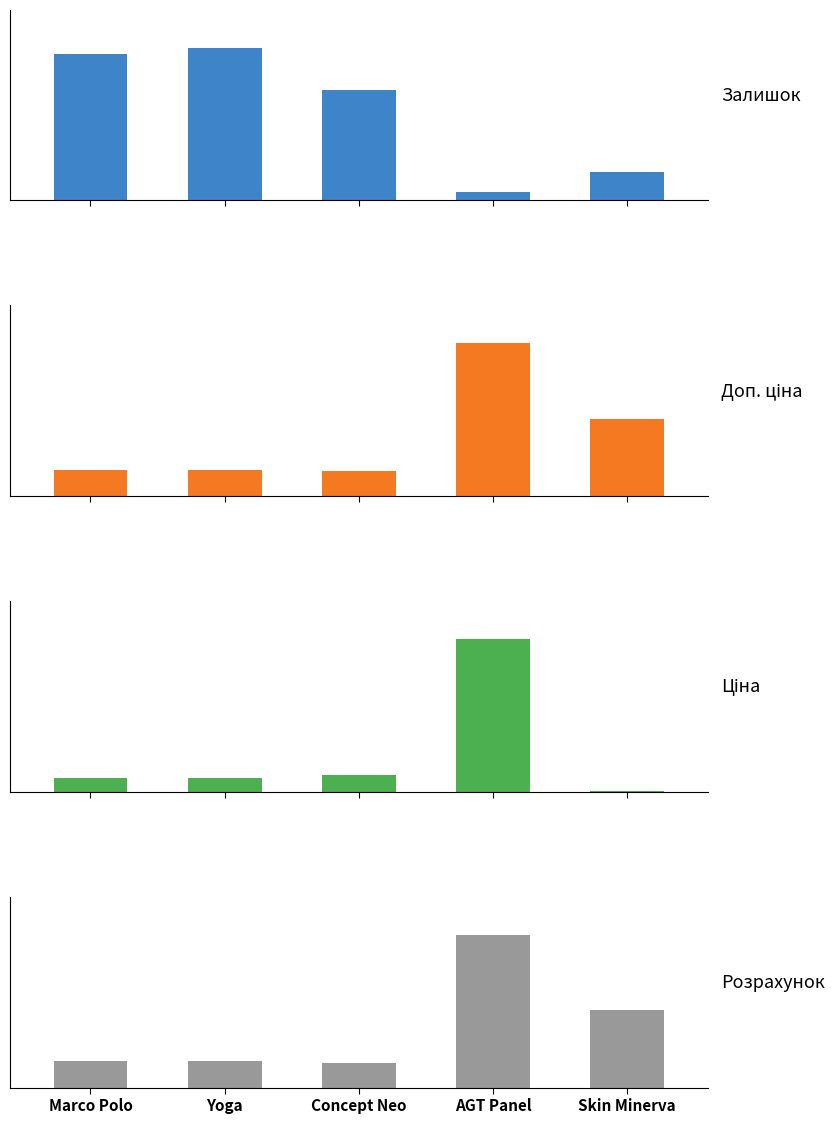

What are all the series names shown in the legend?

Залишок, Доп. ціна, Ціна, Розрахунок